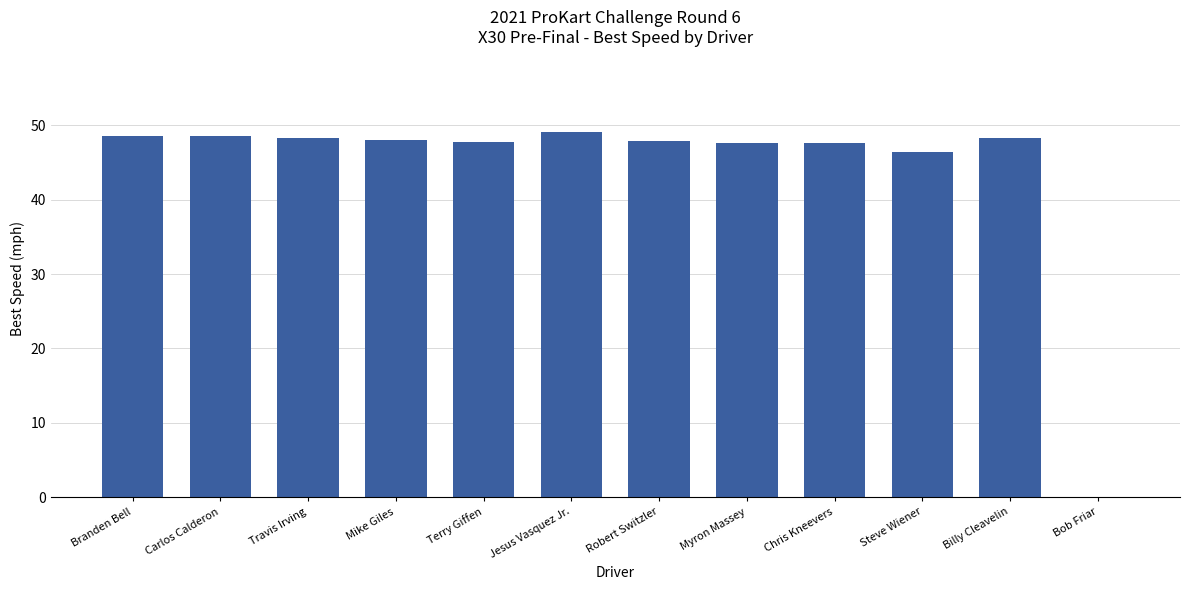

At which label is the value closest to 24?

Steve Wiener